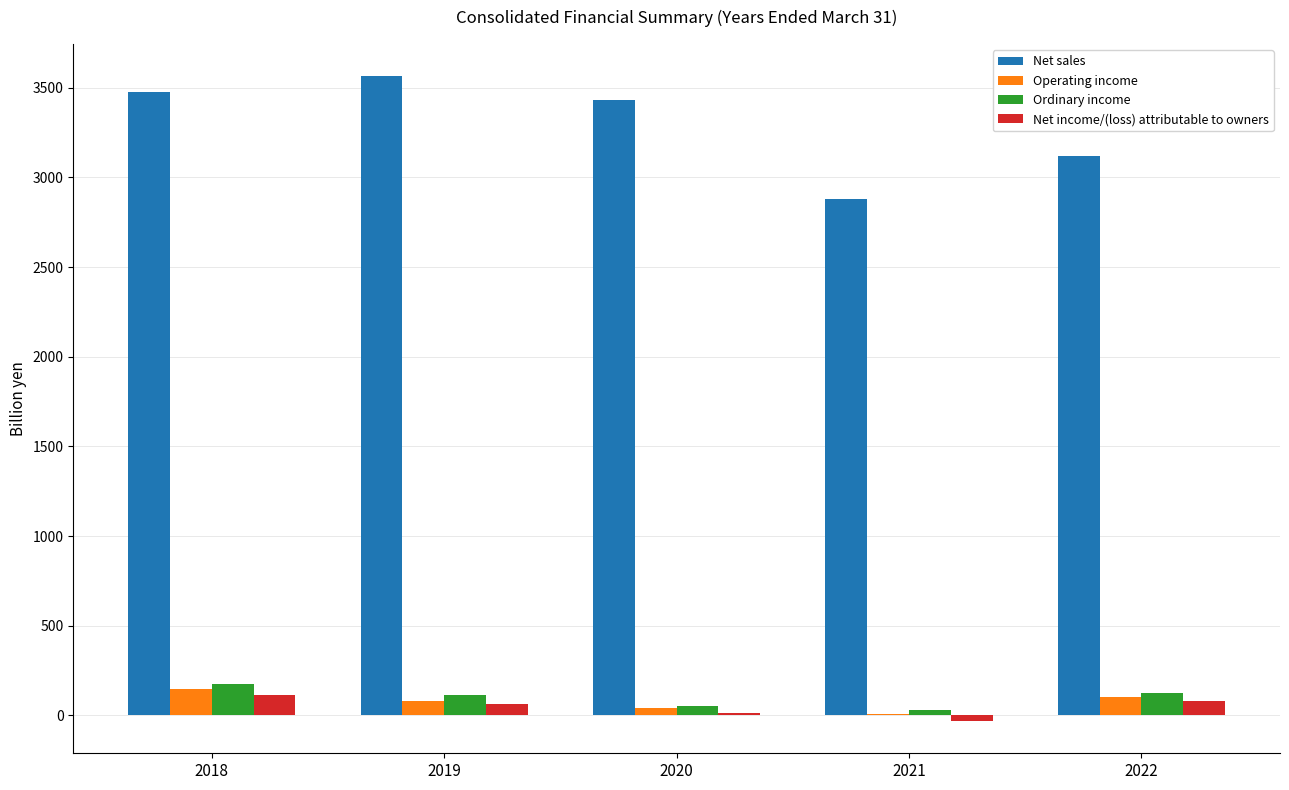

Read the Ordinary income value at 2022.

123.5